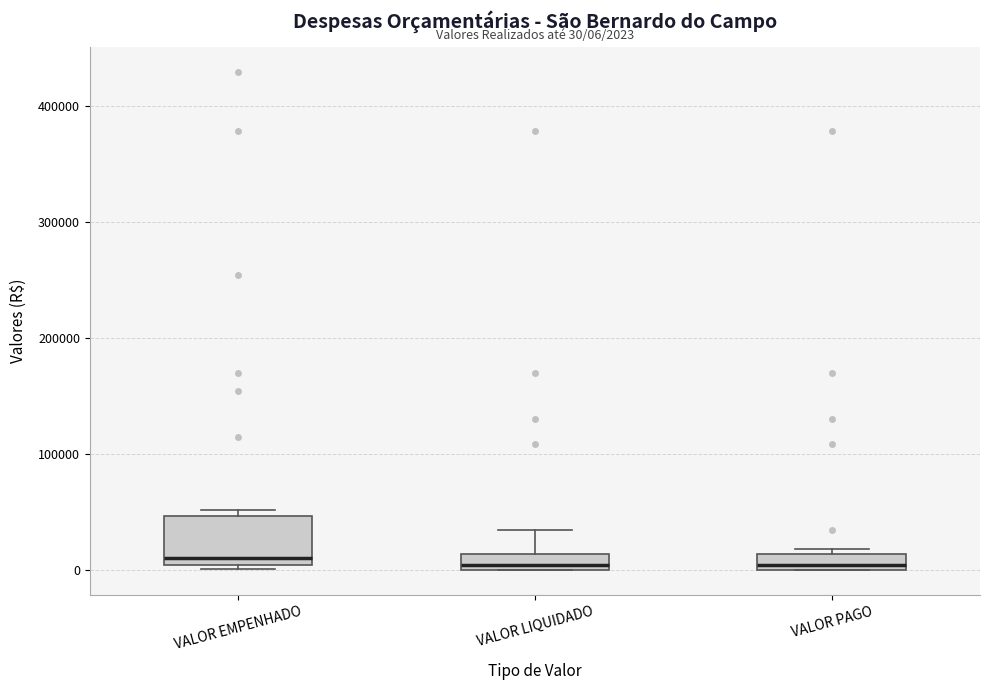

Comparing the boxes themselves (not the whiskers), which one is the tallest?

VALOR EMPENHADO